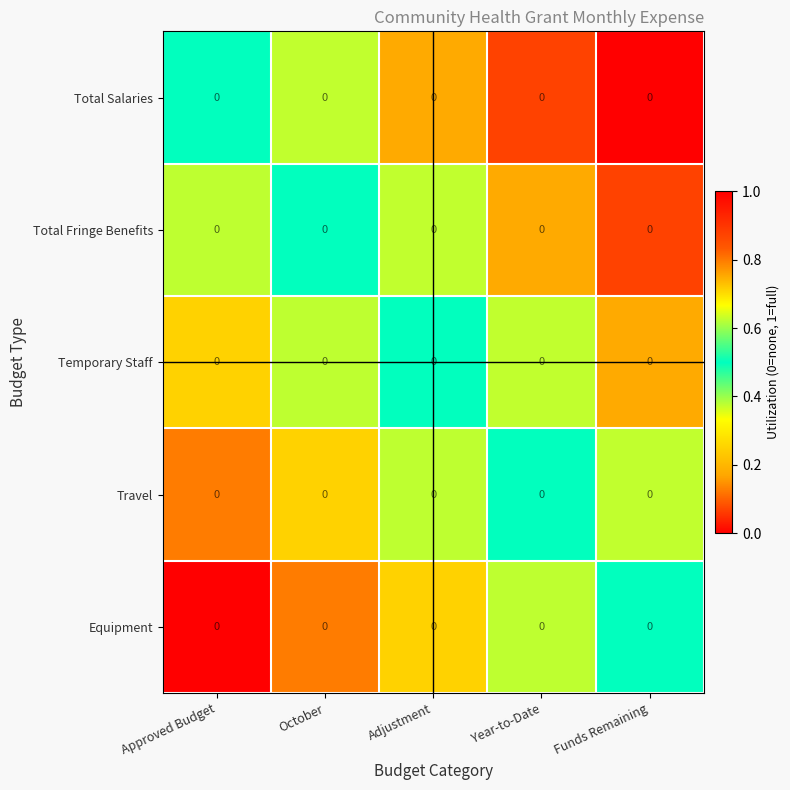

Count the number of data series in this chart.

5